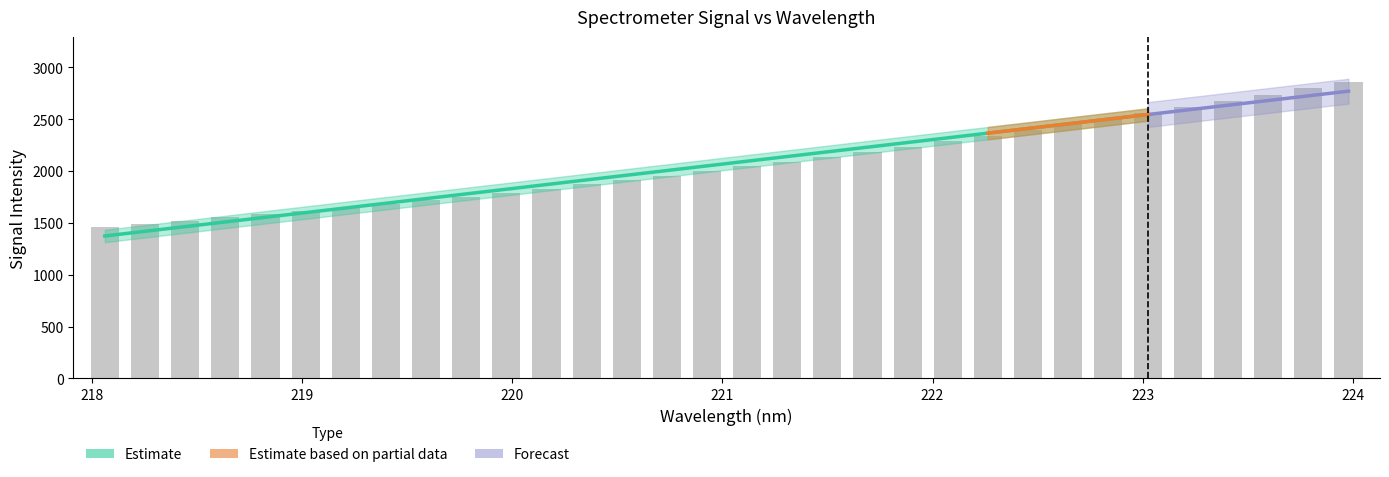

Rank the categories by value from highest to lowest.

223.9802, 223.7895, 223.5987, 223.408, 223.2172, 223.0264, 222.8355, 222.6447, 222.4538, 222.263, 222.0721, 221.8812, 221.6902, 221.4993, 221.3083, 221.1174, 220.9264, 220.7354, 220.5444, 220.3533, 220.1623, 219.9712, 219.7801, 219.589, 219.3979, 219.2067, 219.0156, 218.8244, 218.6332, 218.442, 218.2508, 218.0596